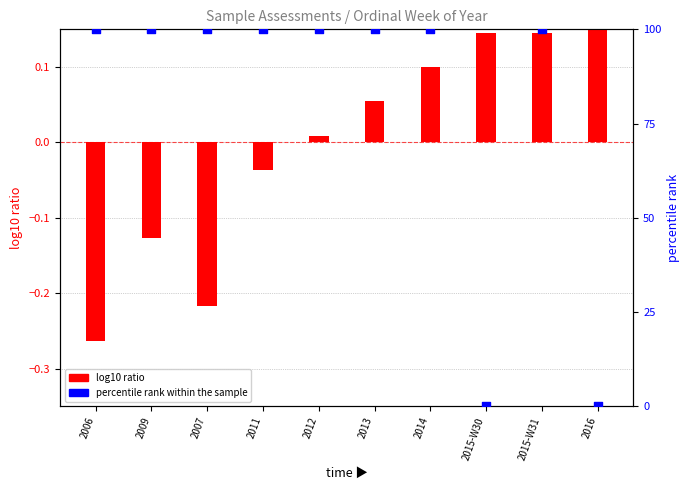

Is the value of percentile rank within the sample at 2015-W30 greater than the value of log10 ratio at 2015-W31?

No